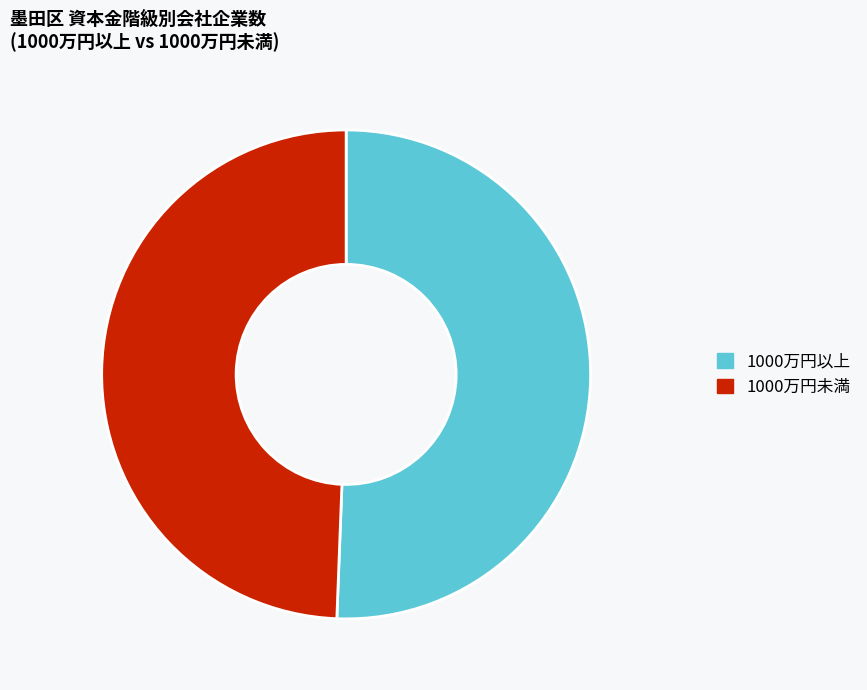

Which category has the biggest portion of the pie?

1000万円以上